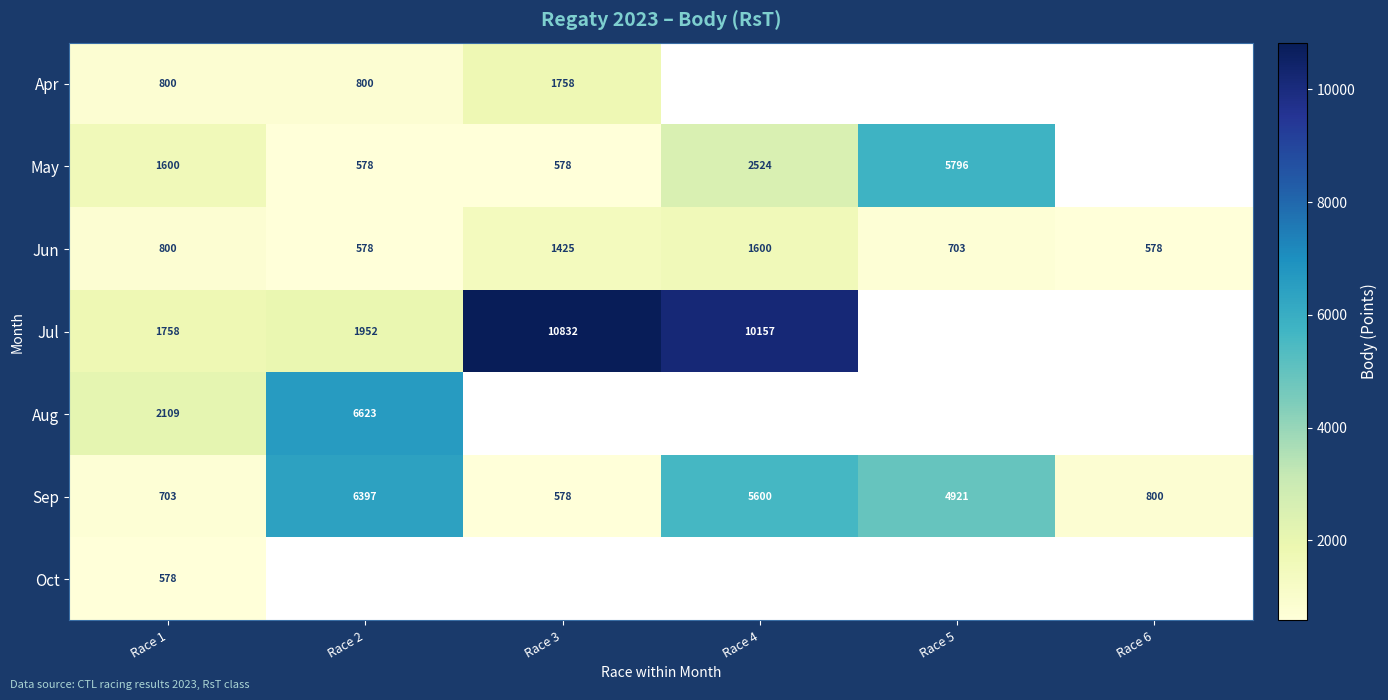

Count the Jun values in the range 578 to 1425.

5